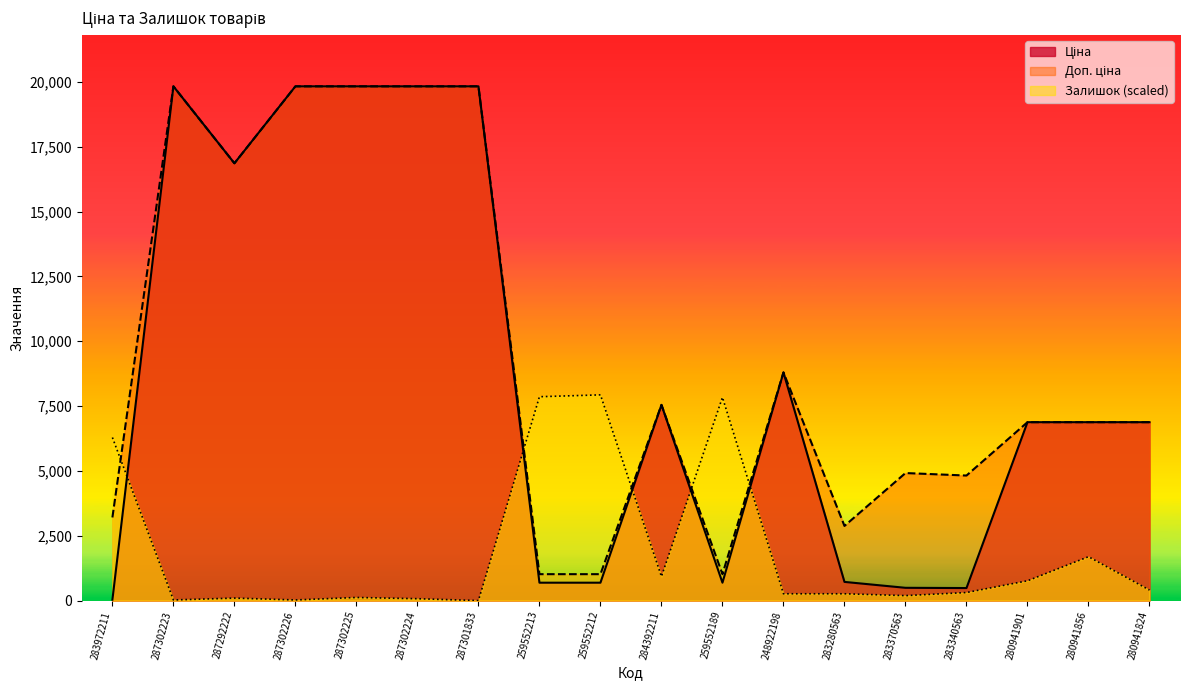

What position from the left is 280941856?

17